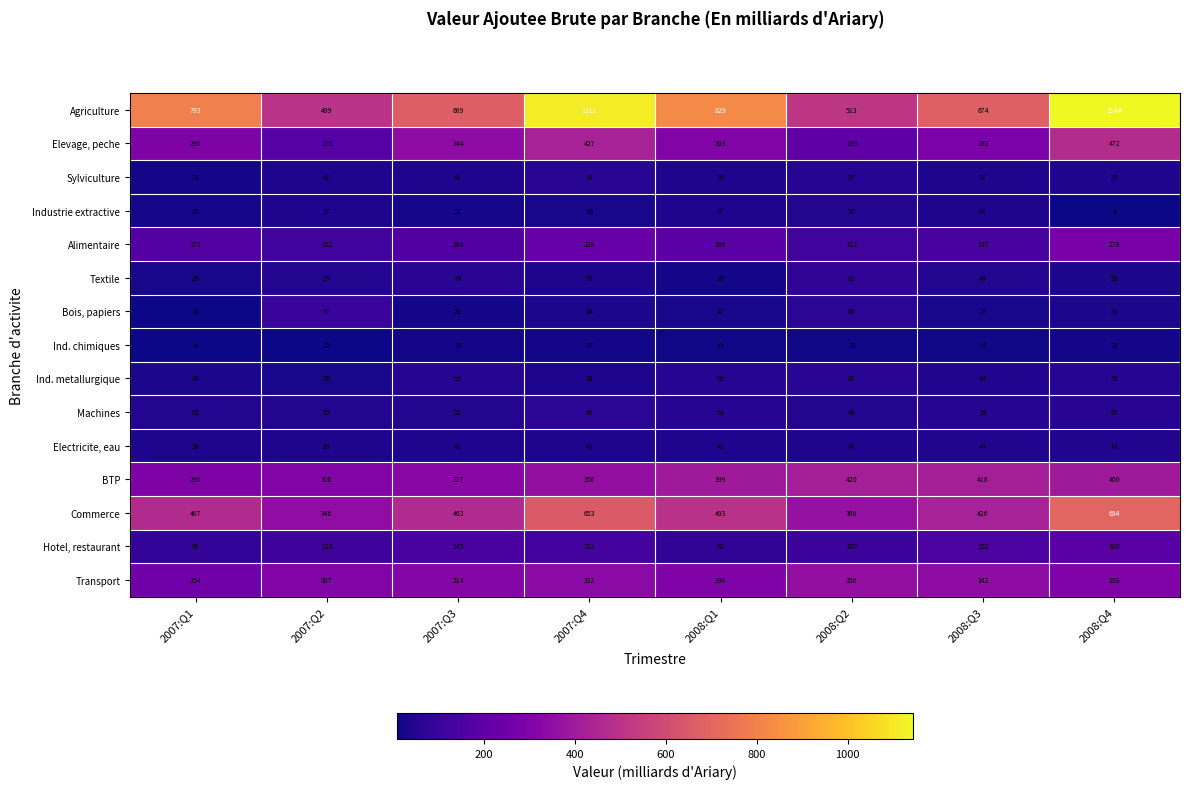

List the series in order of their peak value, lowest first.

Ind. chimiques, Electricite, eau, Industrie extractive, Ind. metallurgique, Sylviculture, Machines, Textile, Bois, papiers, Hotel, restaurant, Alimentaire, Transport, BTP, Elevage, peche, Commerce, Agriculture